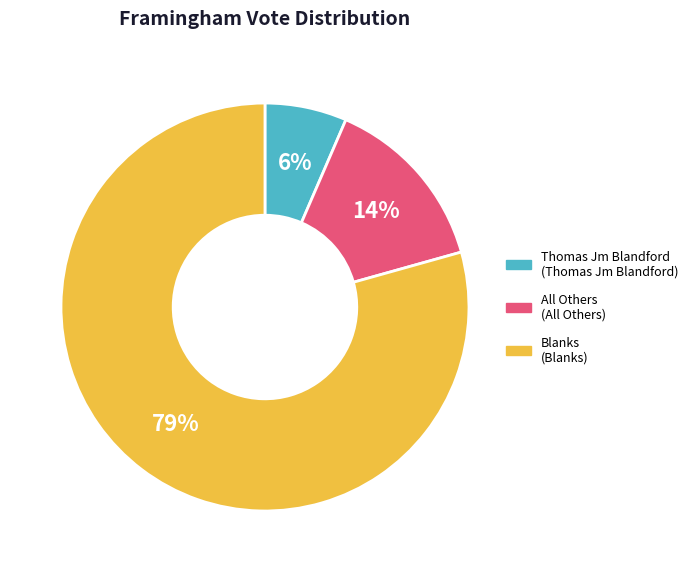

Is there any slice that represents more than half of the pie?

Yes